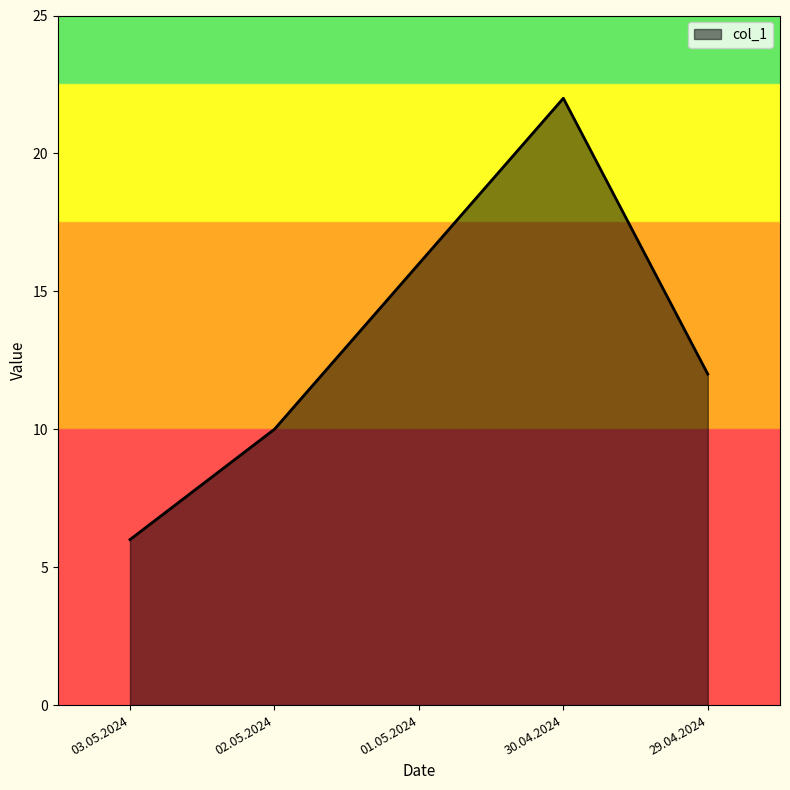

True or false: the data has more than 0 interior local peaks.

True